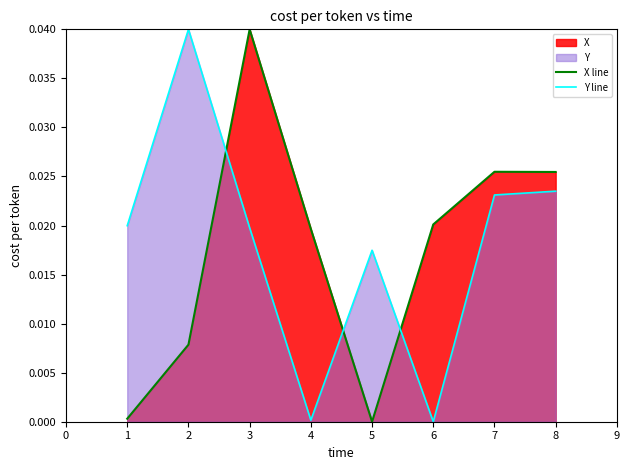

How many interior local peaks does the X line series have?

2